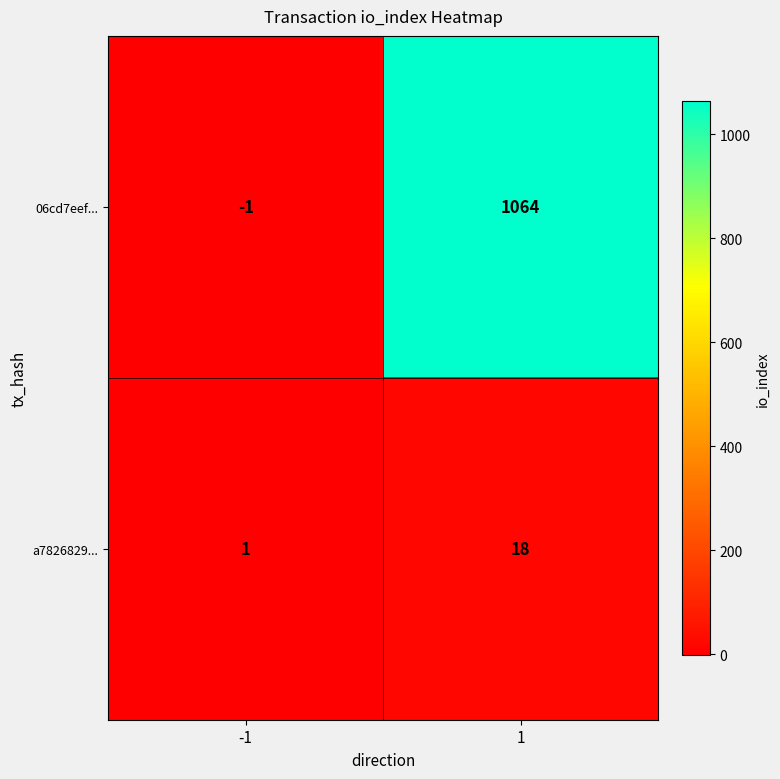

List the series in order of their peak value, lowest first.

a7826829..., 06cd7eef...